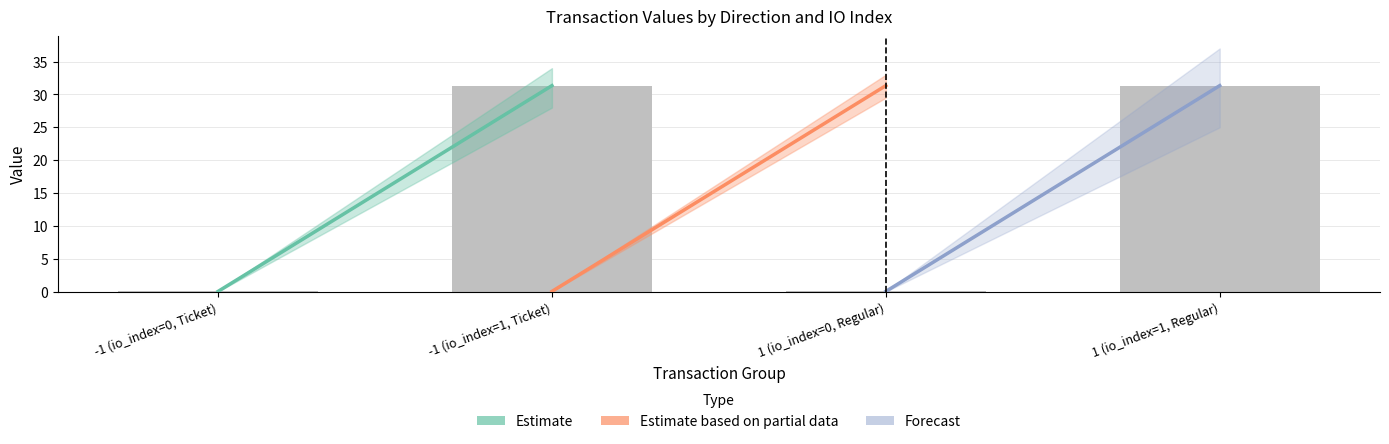

The value at -1 (io_index=1, Ticket) is 31.3. True or false?

True